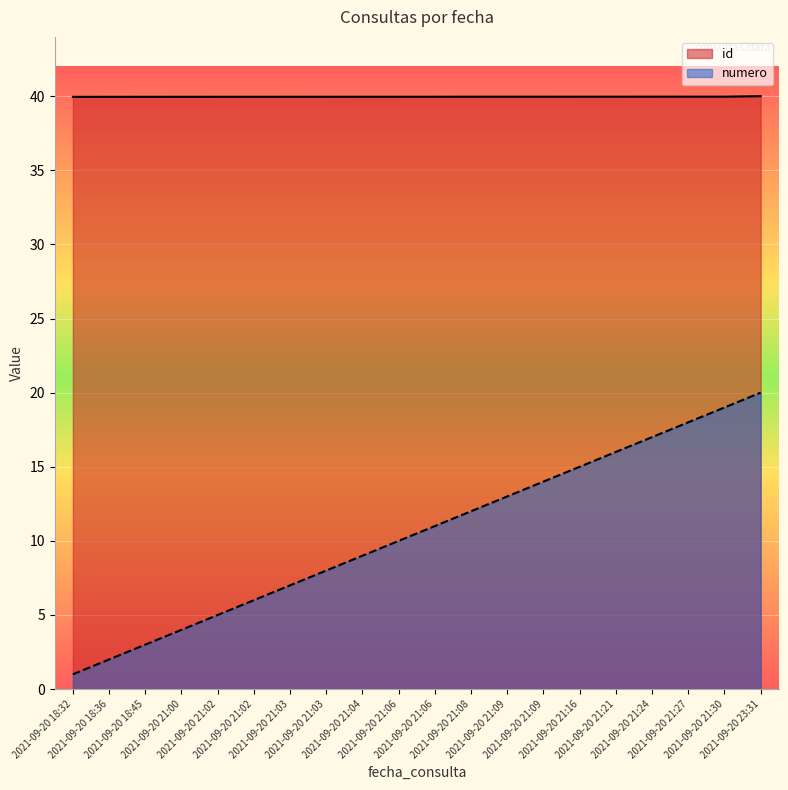

Reading left to right, transcribe all the data shown in this chart.

id: 40.0	40.0	40.0	40.0	40.0	40.0	40.0	40.0	40.0	40.0	40.0	40.0	40.0	40.0	40.0	40.0	40.0	40.0	40.0	40.0
numero: 1.0	2.0	3.0	4.0	5.0	6.0	7.0	8.0	9.0	10.0	11.0	12.0	13.0	14.0	15.0	16.0	17.0	18.0	19.0	20.0